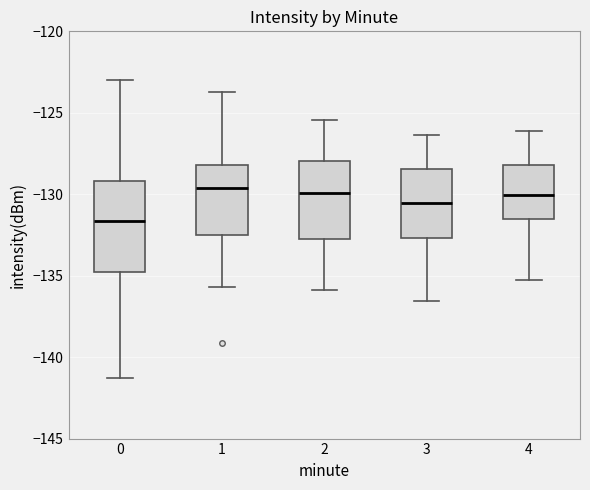

Which box's median line is the lowest?

0